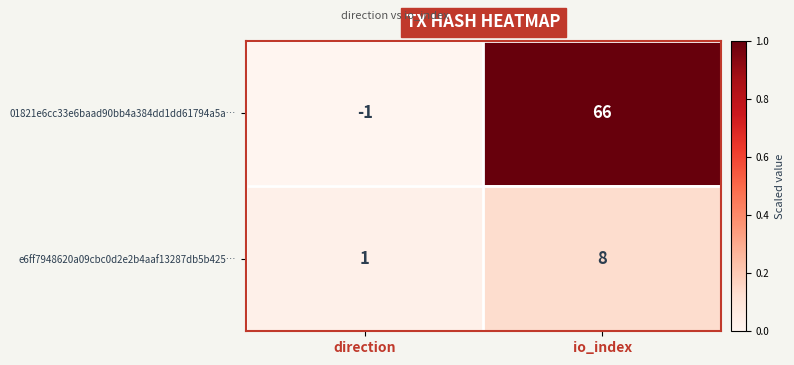

Which series has the largest total across all categories?

01821e6cc33e6baad90bb4a384dd1dd61794a5a…